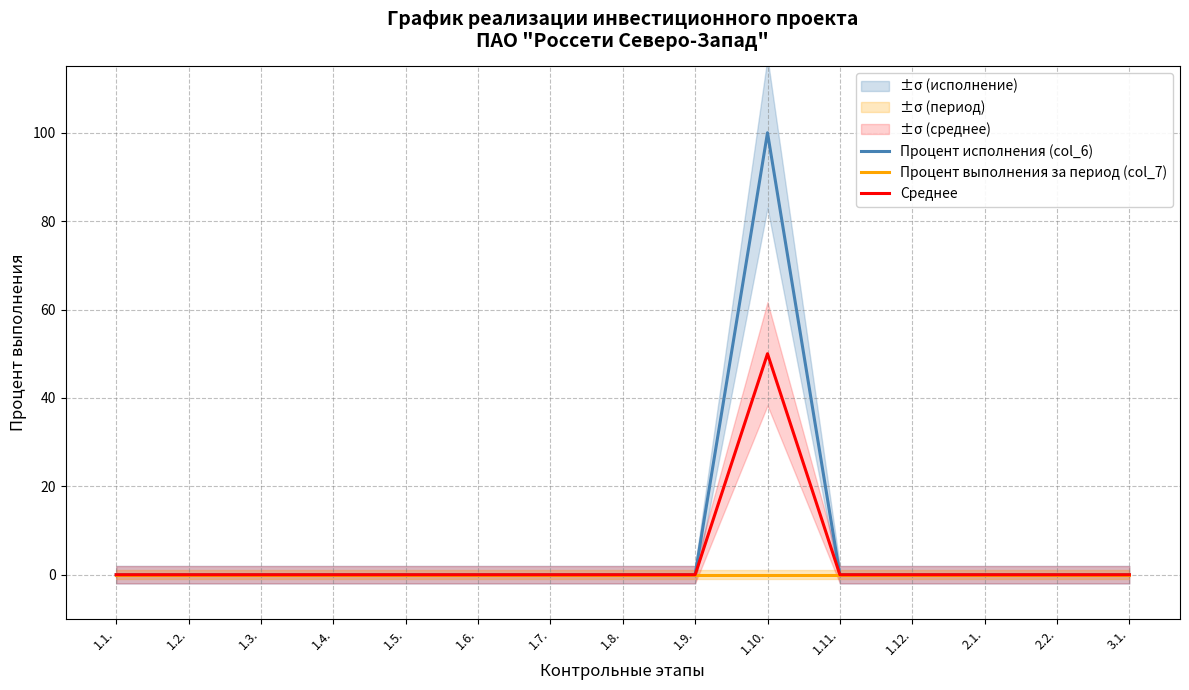

Does the chart have visible grid lines?

Yes